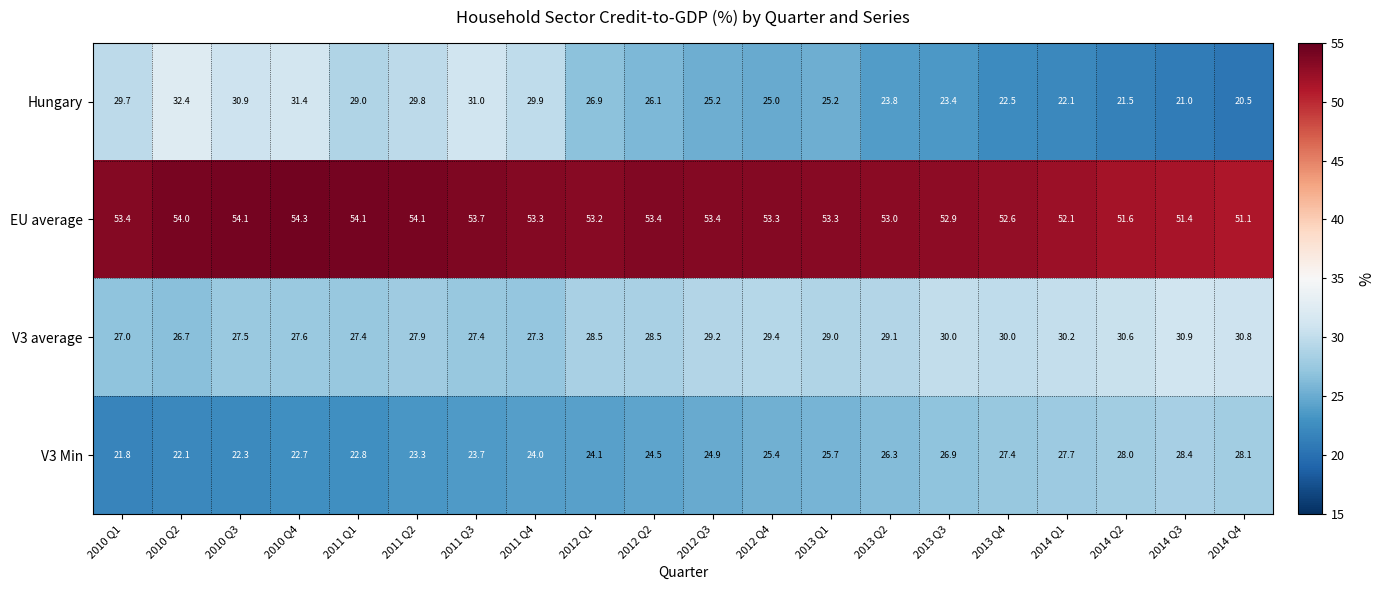

True or false: V3 Min has a value of 12.9 at 2014 Q2.

False